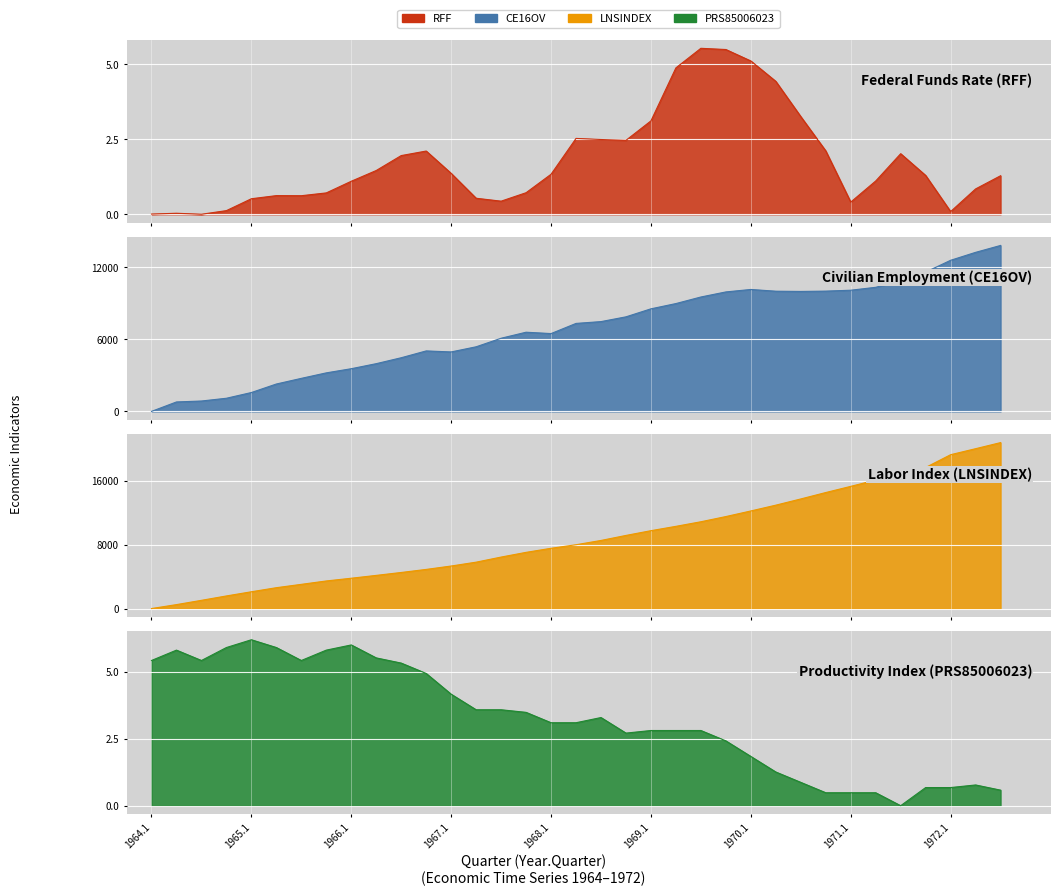

How many data points in LNSINDEX are above 8004?

18